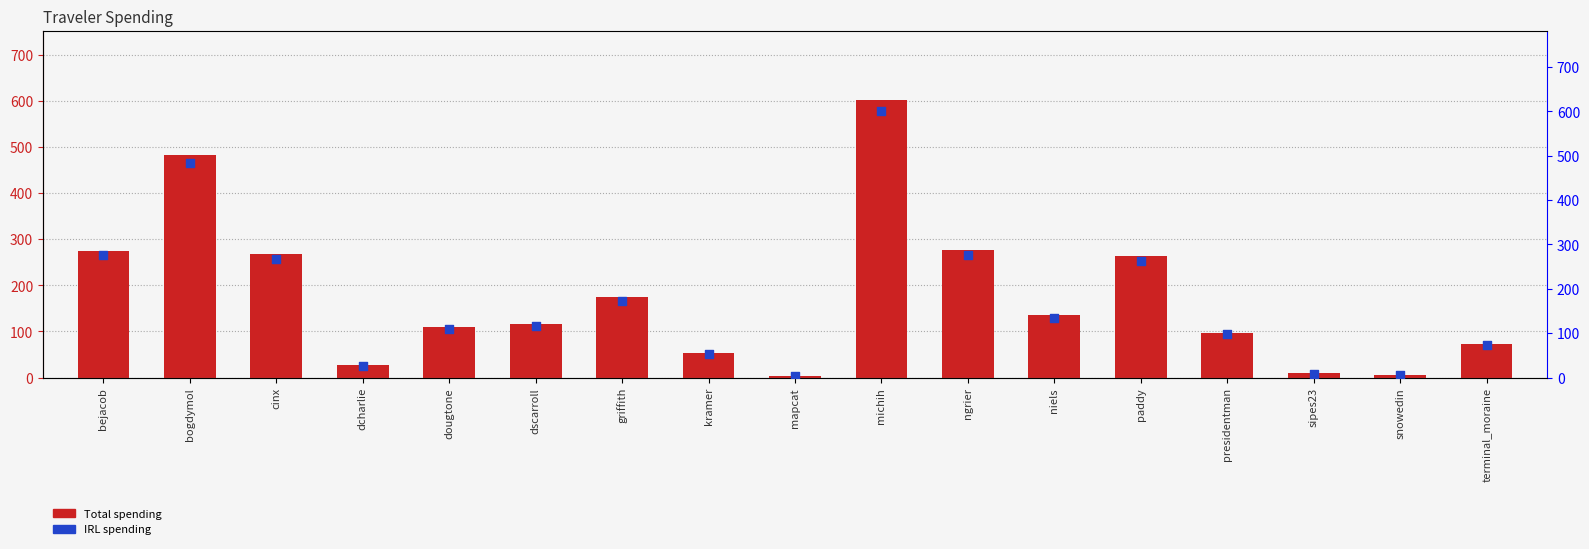

Is the value of Total at dcharlie greater than the value of IRL at griffith?

No